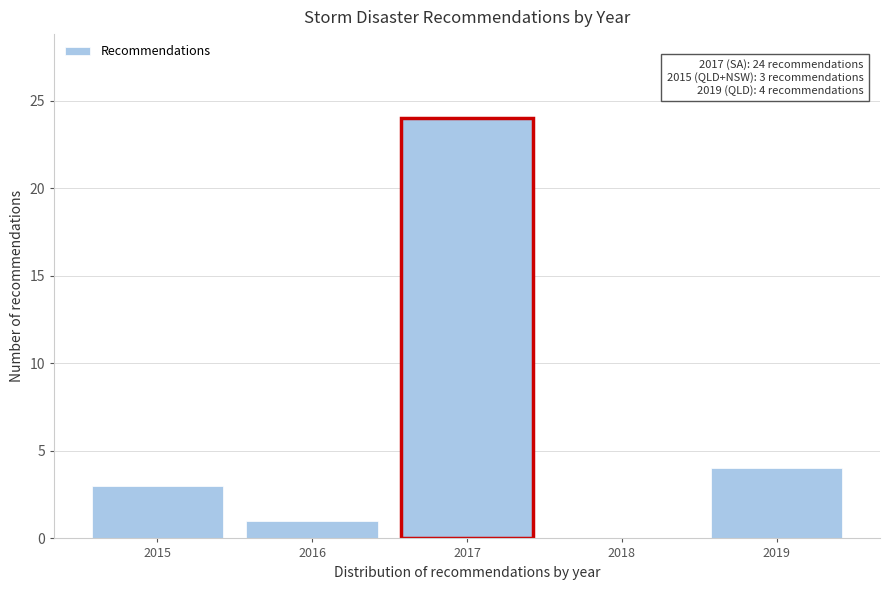

Reading left to right, what are all the values shown in this chart?

2015=3	2016=1	2017=24	2018=0	2019=4